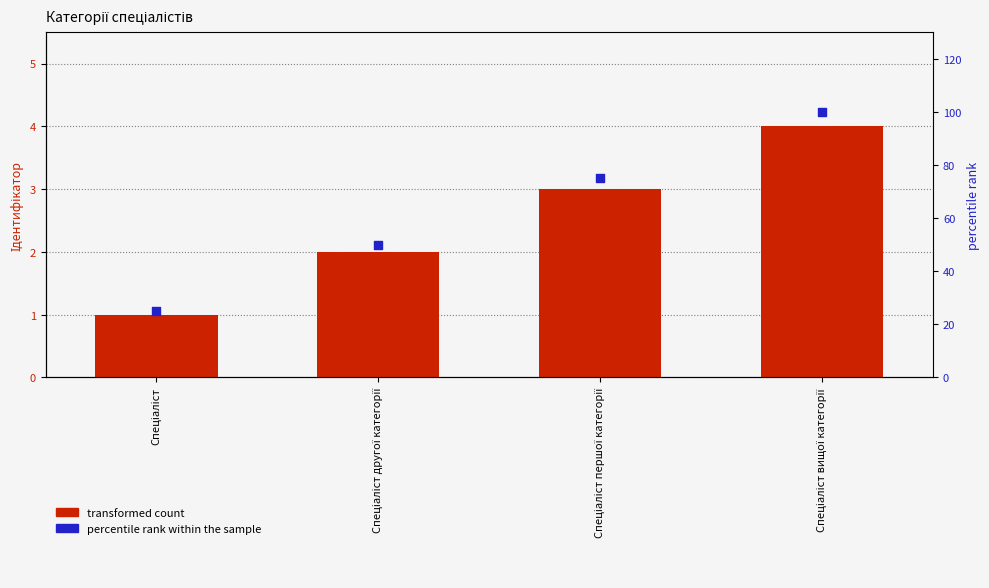

Which series reaches the maximum Y coordinate?

percentile rank within the sample